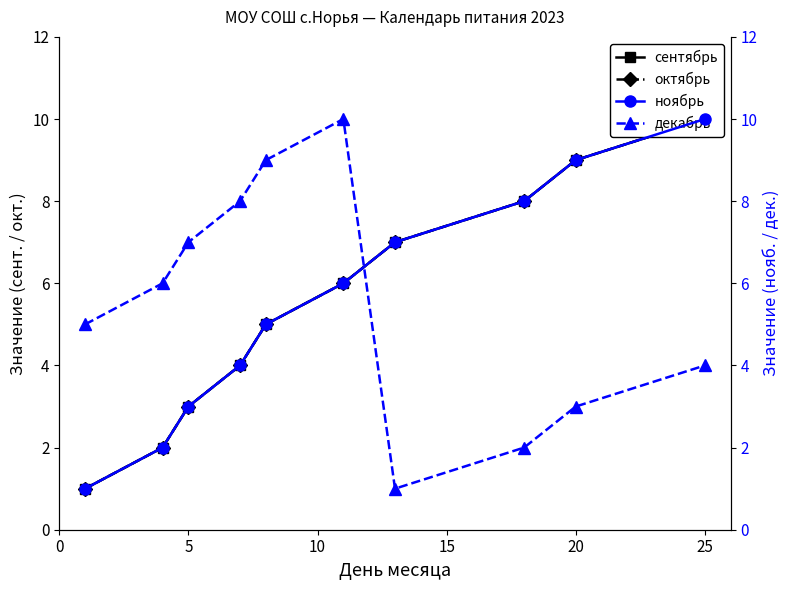

What is the minimum value for декабрь?

1